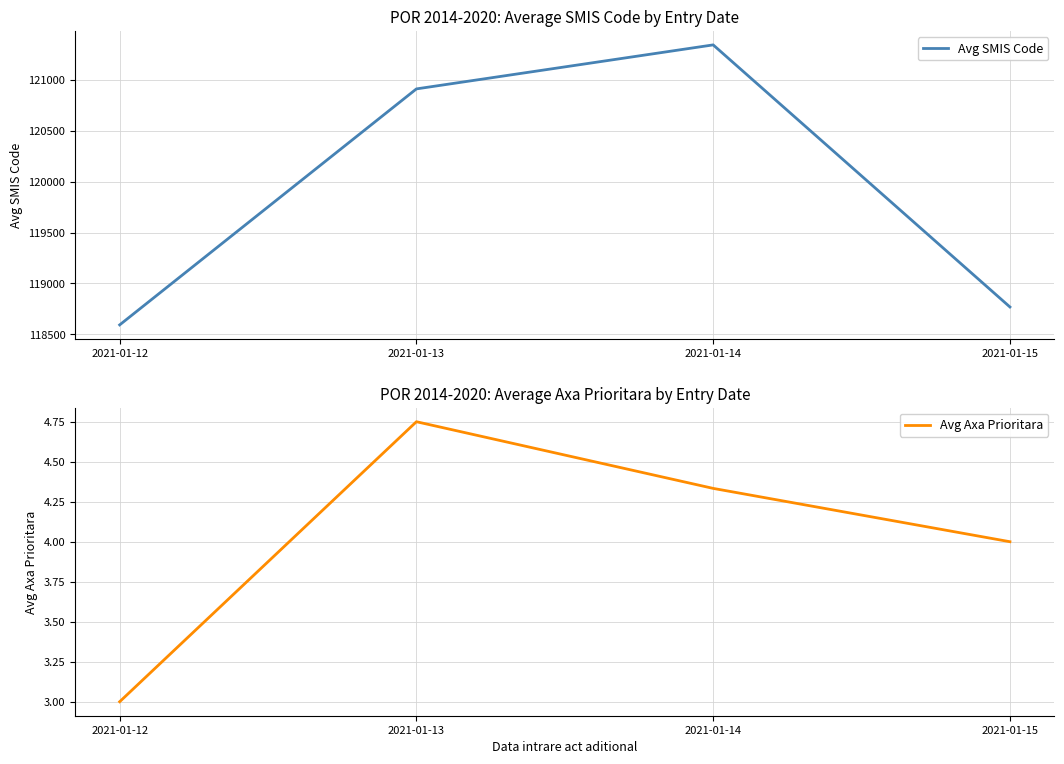

Count the number of categories in the chart.

4